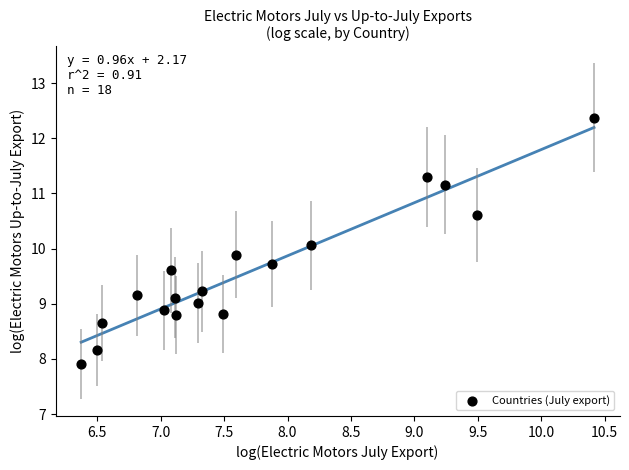

What is the range of X values (max minus min)?

4.0